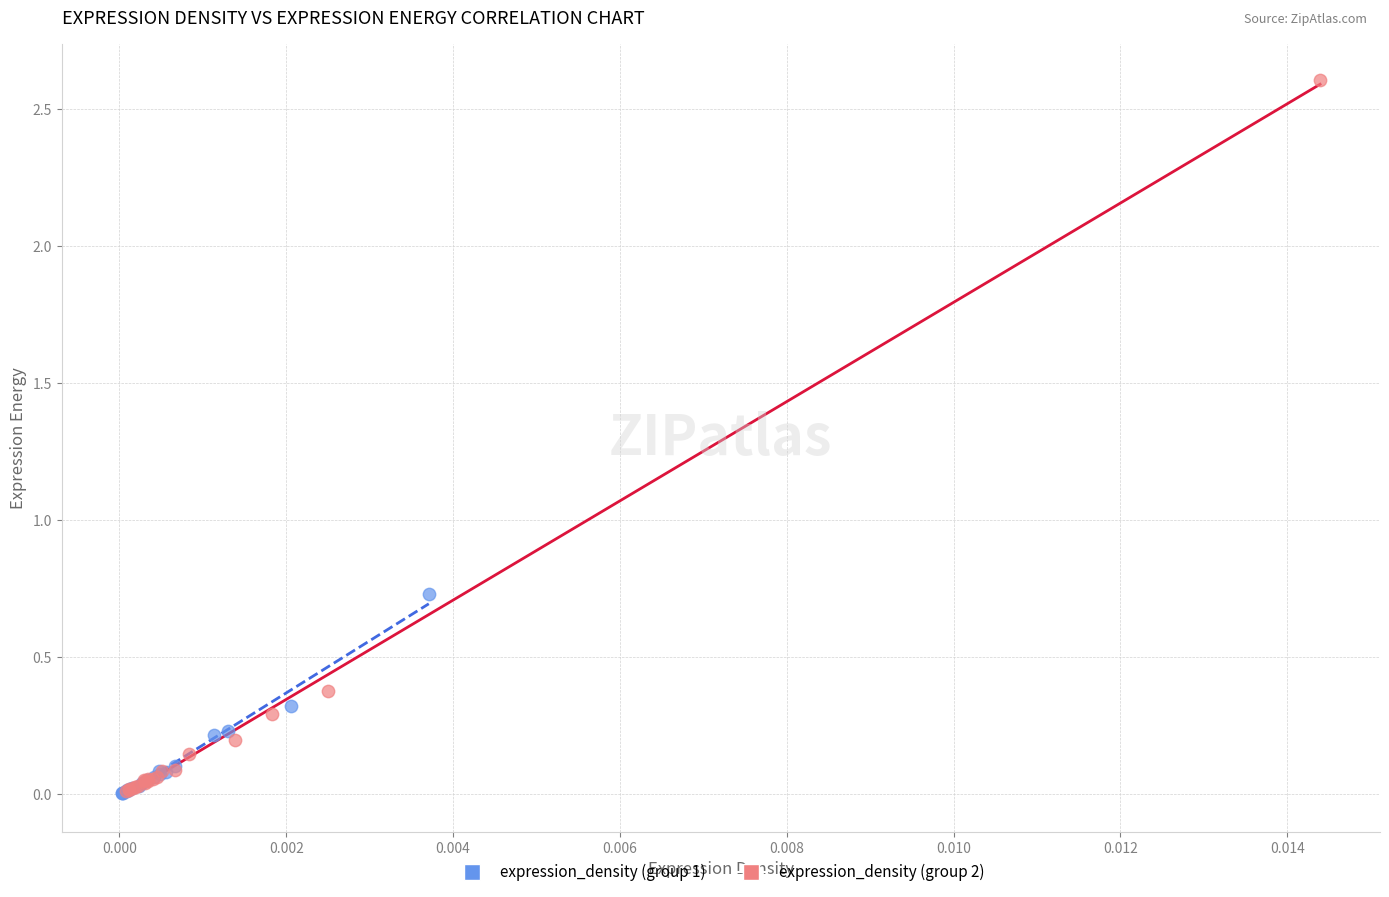

Which series has the widest spread of Y values?

expression_density (group 2)